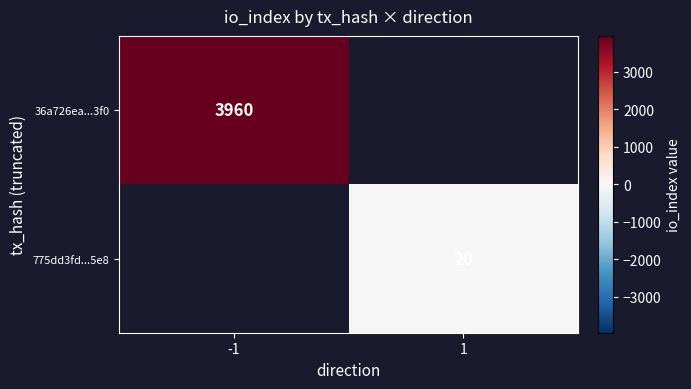

Is it true that 775dd3fd...5e8 equals 29 at 1?

False